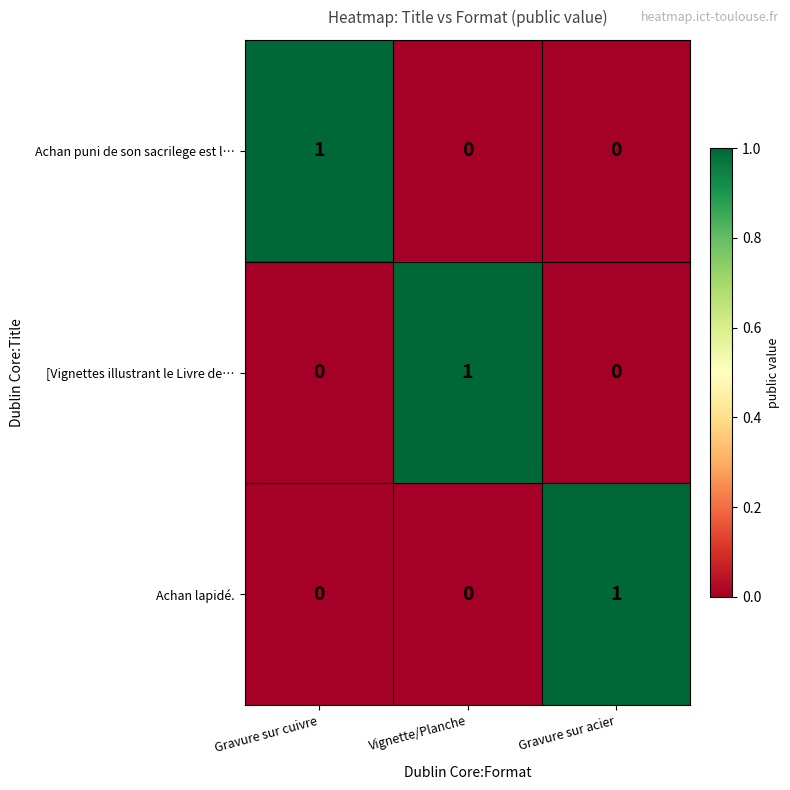

The value of Achan lapidé. at Gravure sur cuivre is -1. True or false?

False